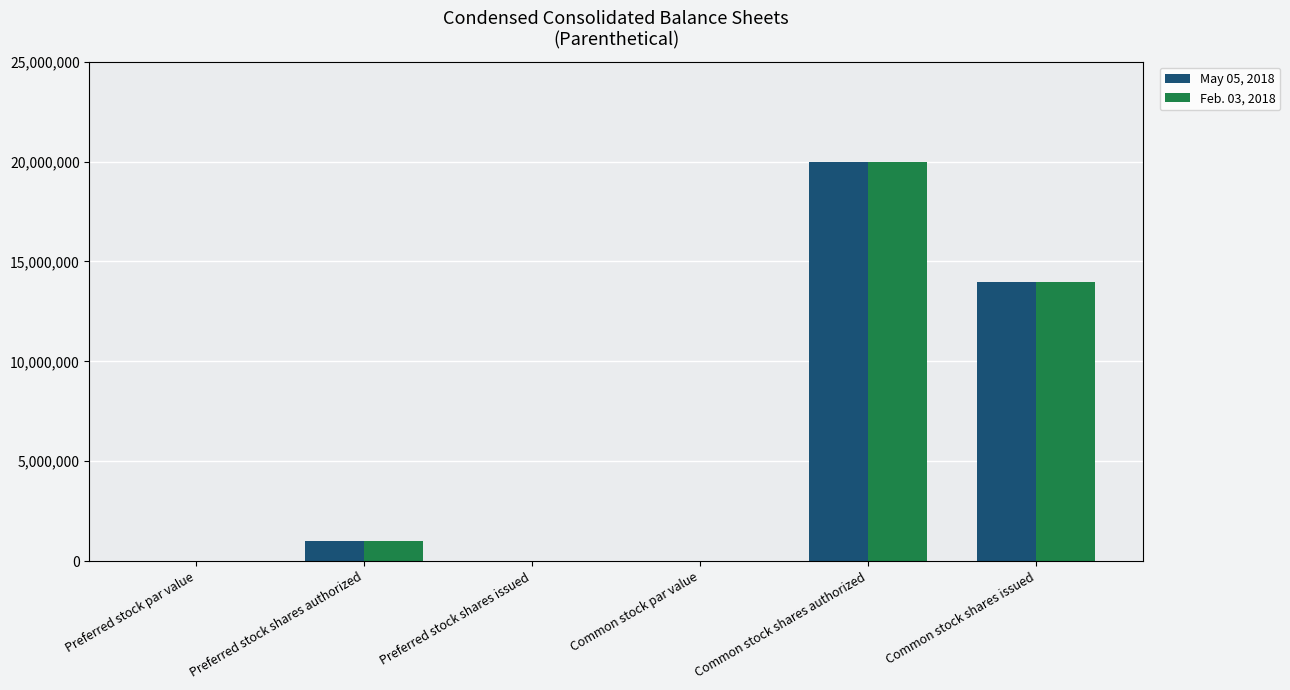

Is it true that Feb. 03, 2018 equals 4397986.3 at Common stock shares authorized?

False